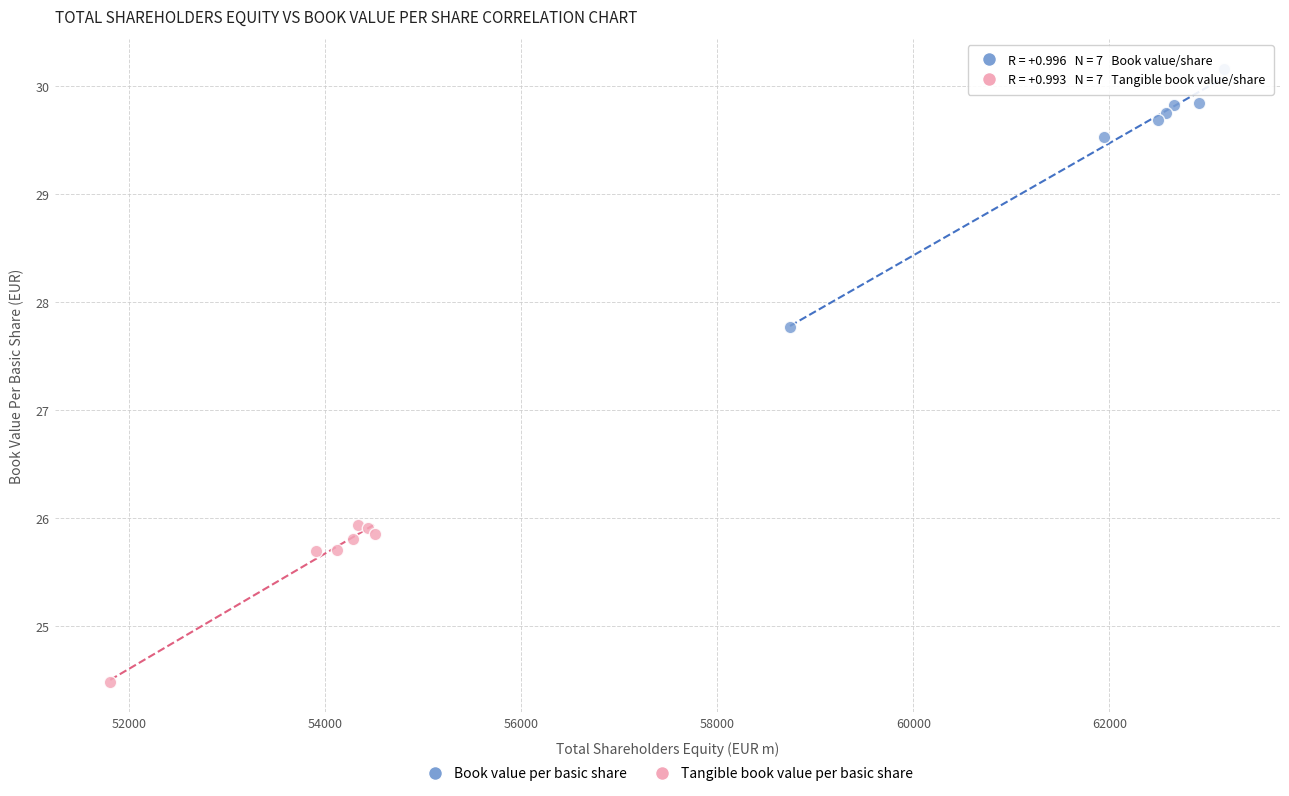

What are all the series names shown in the legend?

Book value per basic share, Tangible book value per basic share